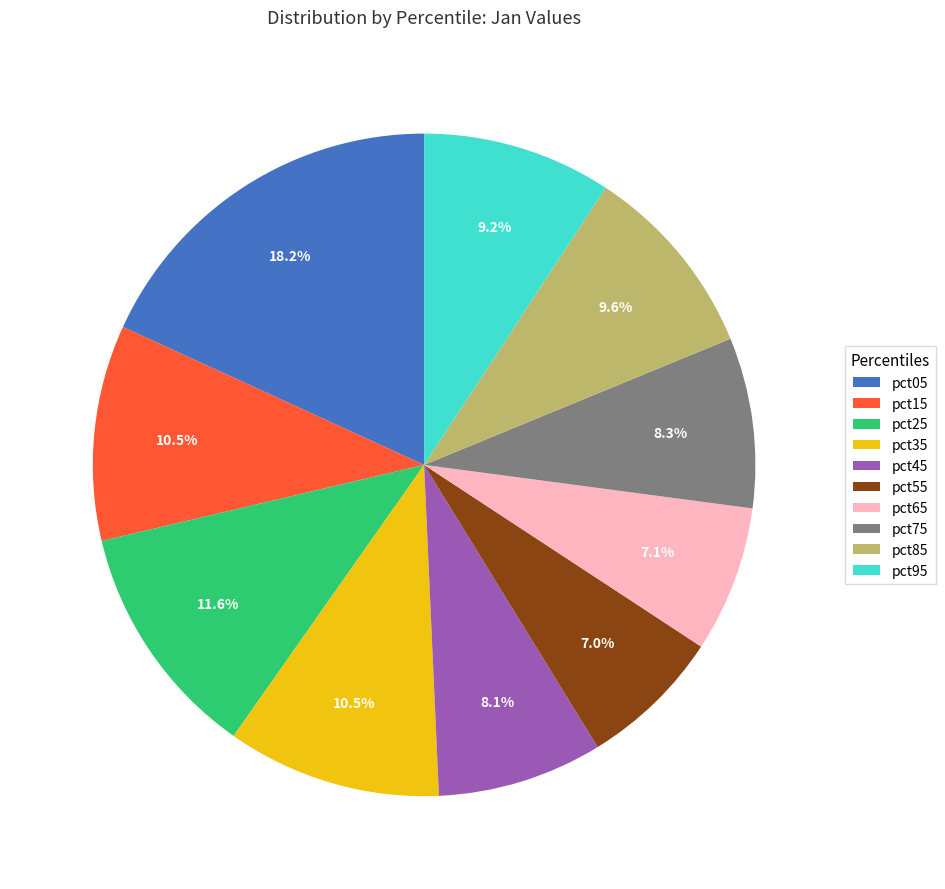

What is the total percentage of pct45 and pct95?

17.3%